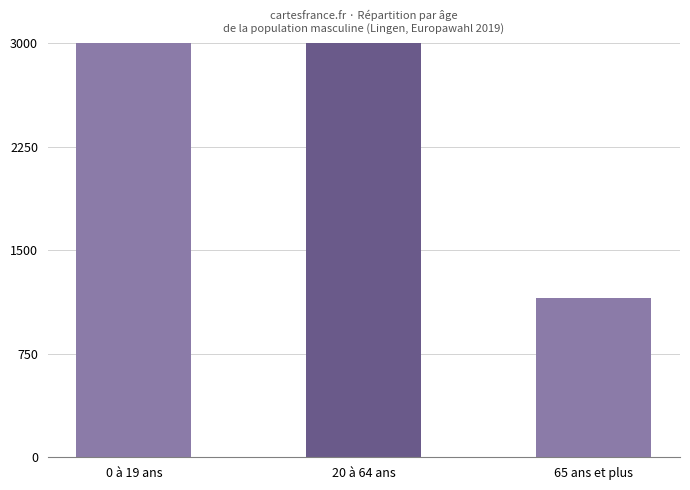

Are the bars horizontal?

No